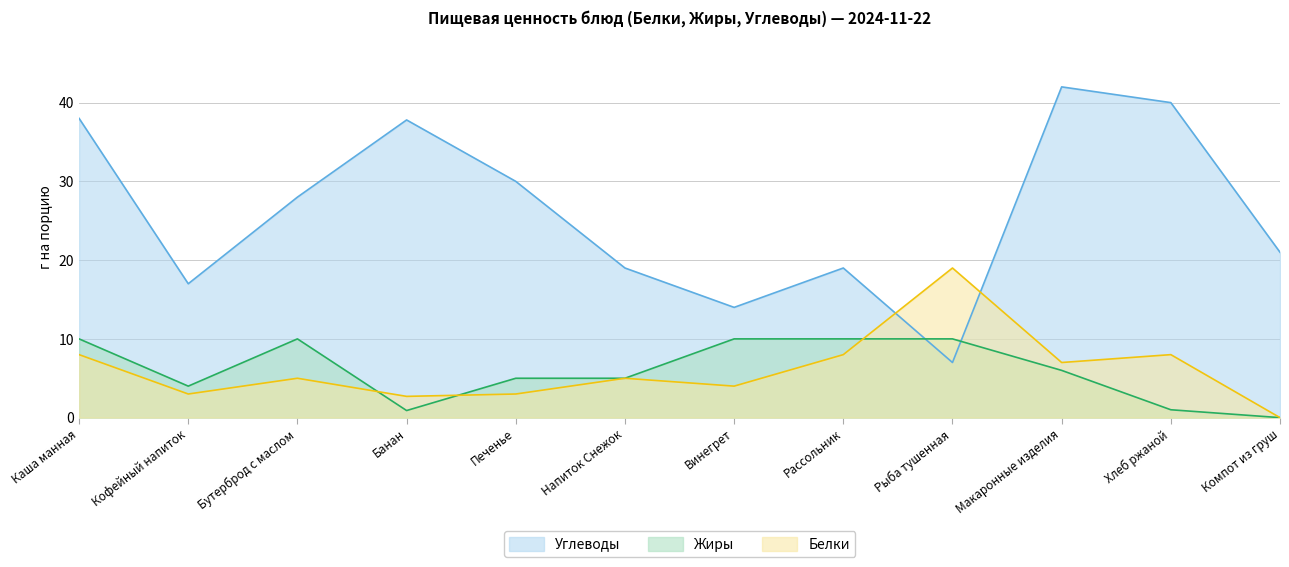

How many interior local valleys does the Жиры series have?

2